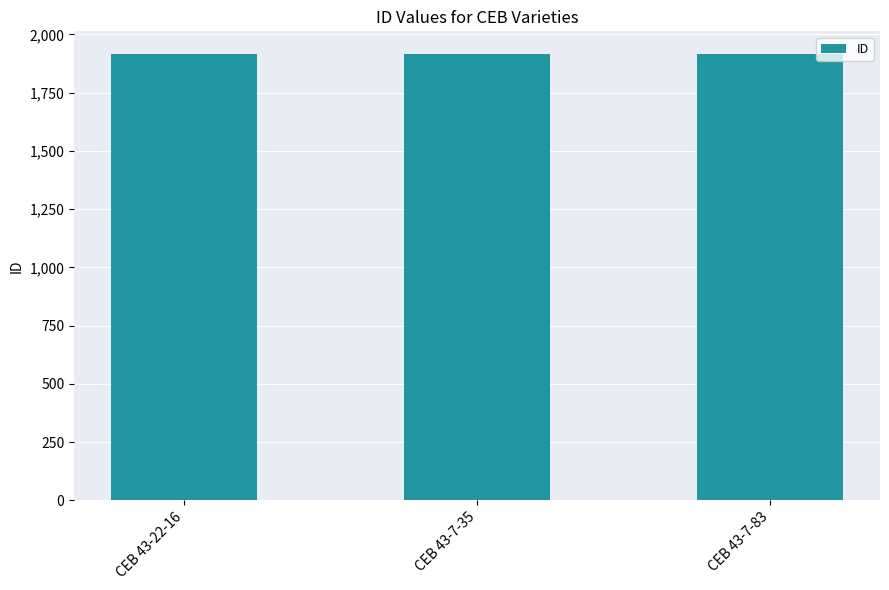

What value does the data have at CEB 43-7-35?

1914